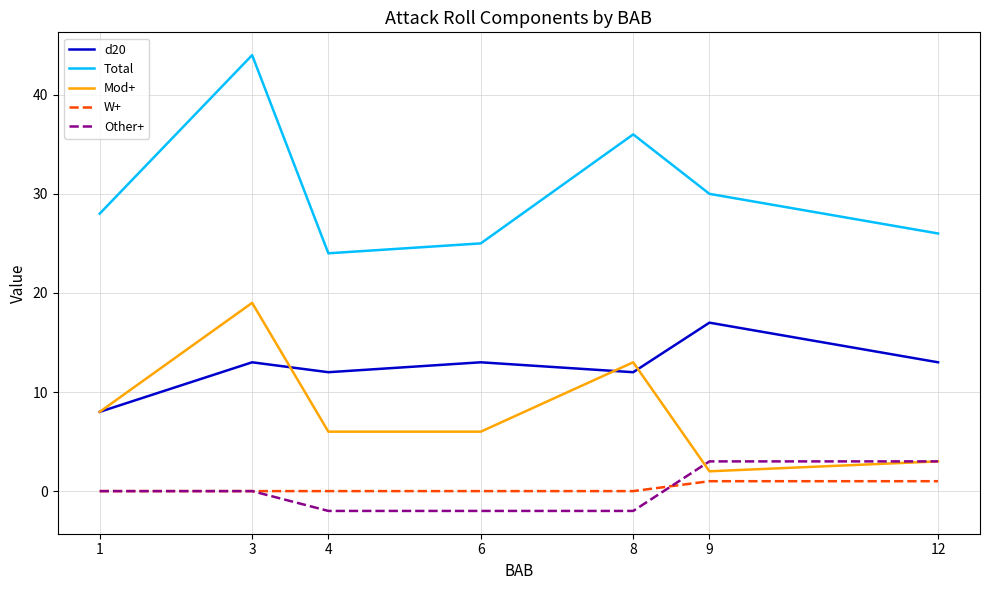

Reading left to right, list all the values displayed in this chart.

d20: 8	13	12	13	12	17	13
Total: 28	44	24	25	36	30	26
Mod+: 8	19	6	6	13	2	3
W+: 0	0	0	0	0	1	1
Other+: 0	0	-2	-2	-2	3	3